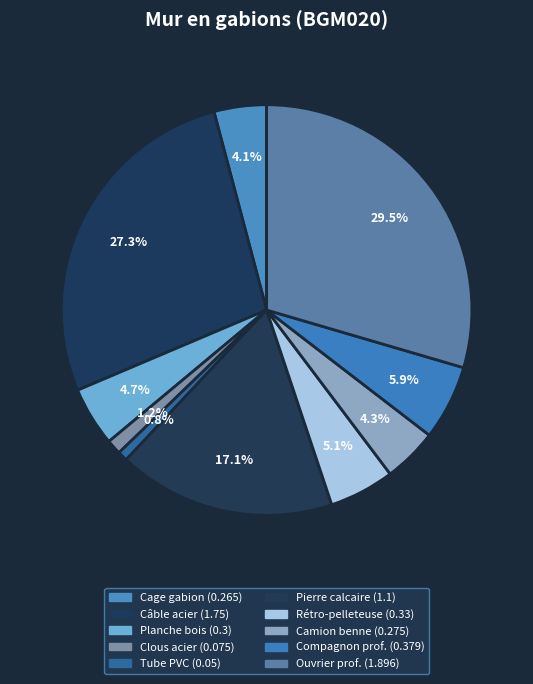

What is the largest slice in the pie chart?

Ouvrier professionnel II/OP VRD